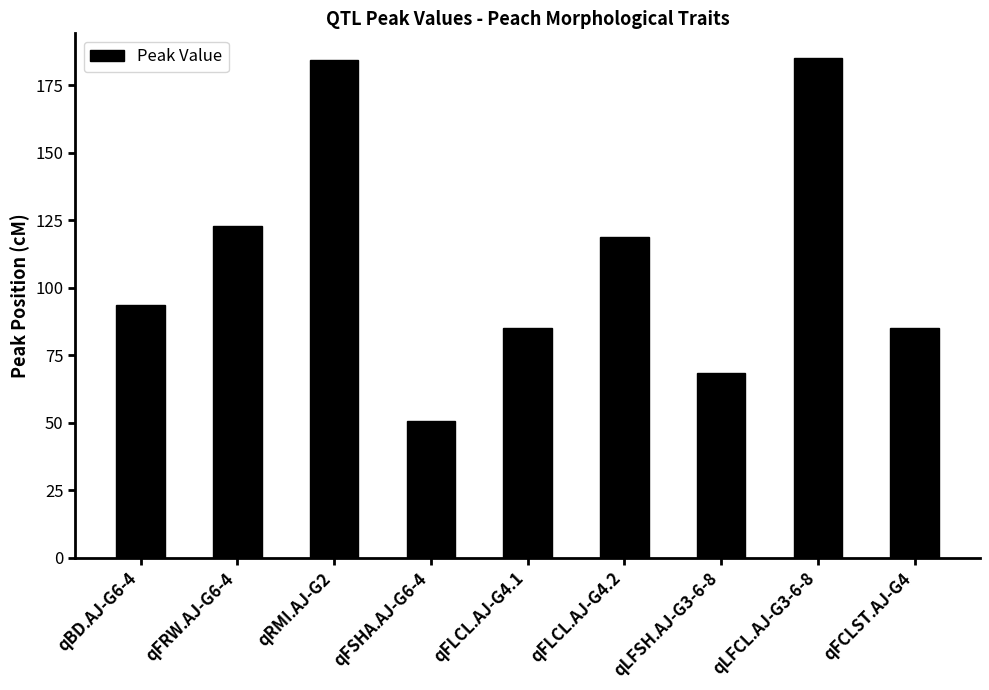

How many distinct data groups are displayed?

1